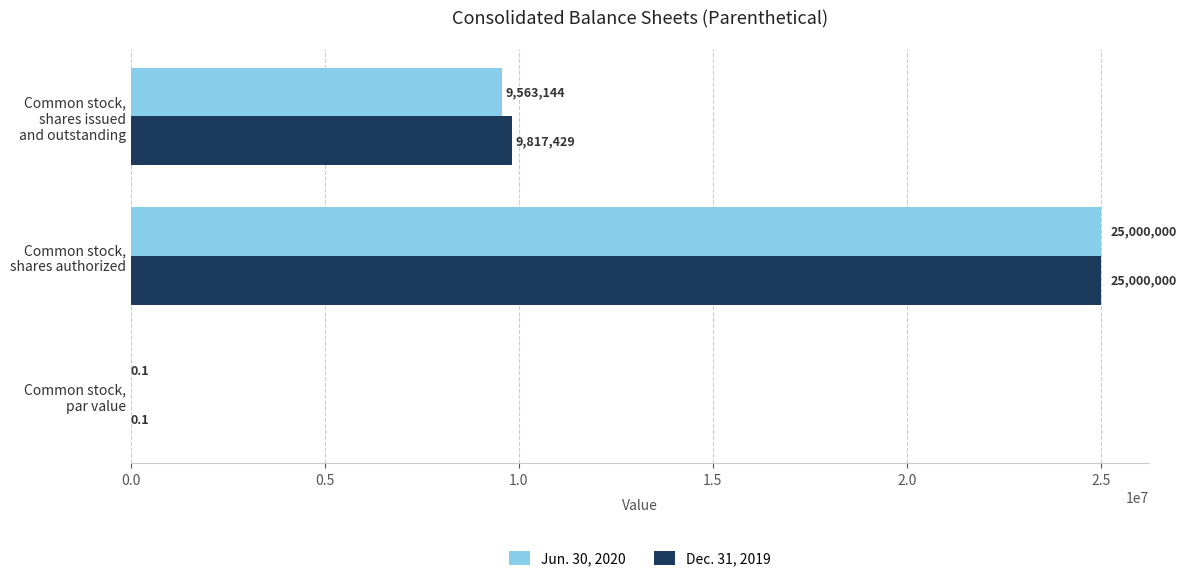

Which series has the largest total across all categories?

Dec. 31, 2019